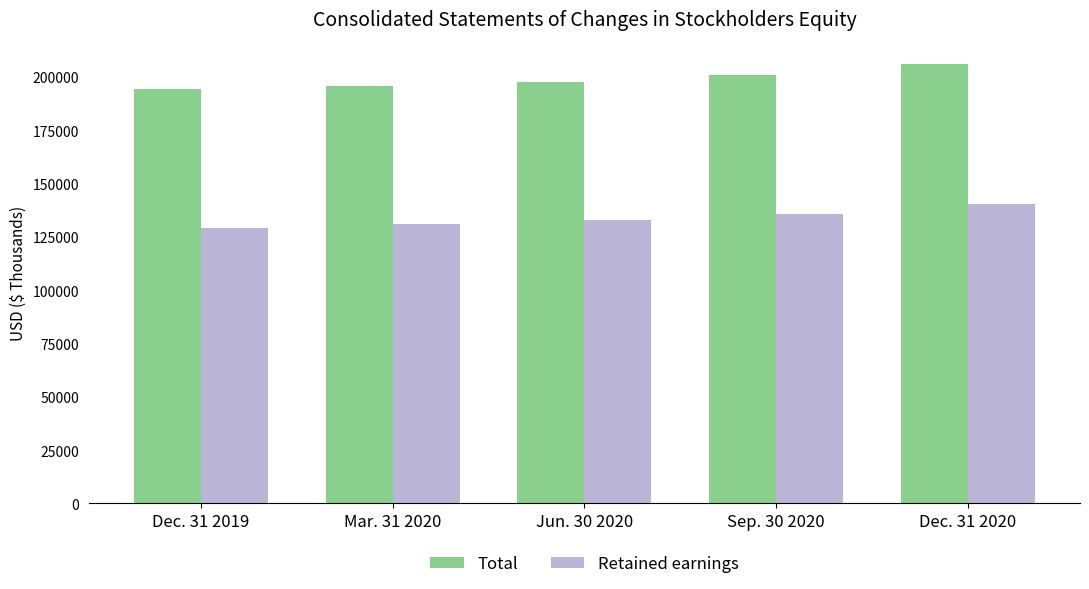

Reading left to right, extract all data points from this chart.

Total: 194156	195657	197562	200785	206162
Retained earnings: 129105	130973	132882	135760	140431